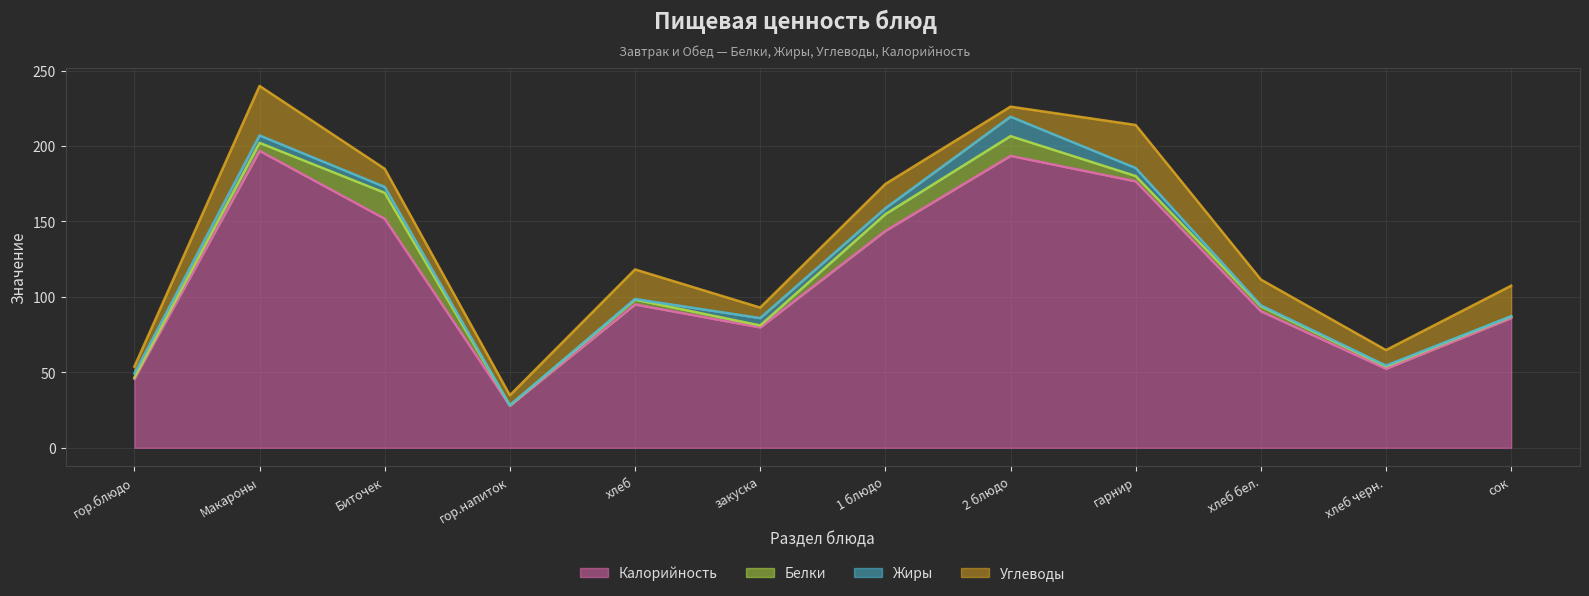

How many values in the Углеводы series exceed 16?

6